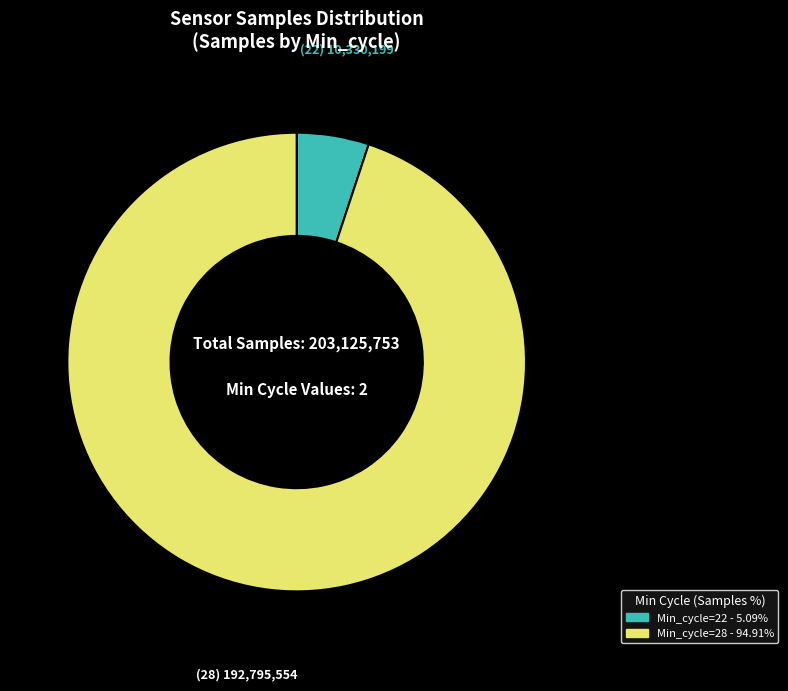

Does any single category account for the majority?

Yes